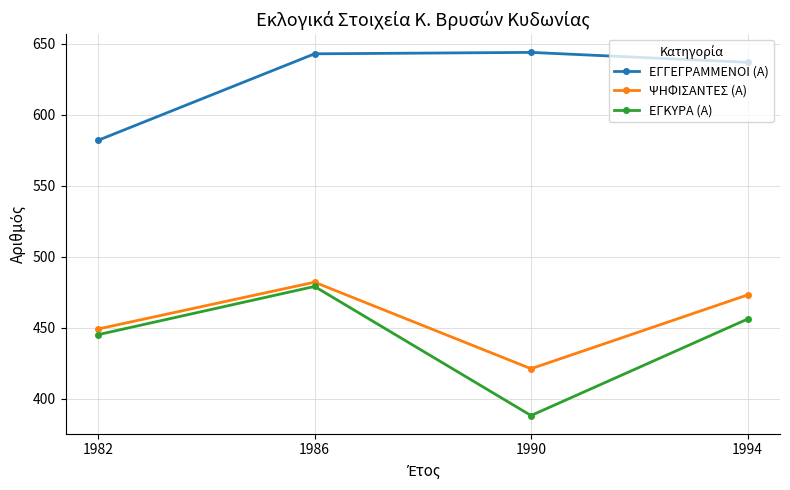

Which series has the largest total across all categories?

ΕΓΓΕΓΡΑΜΜΕΝΟΙ (Α)